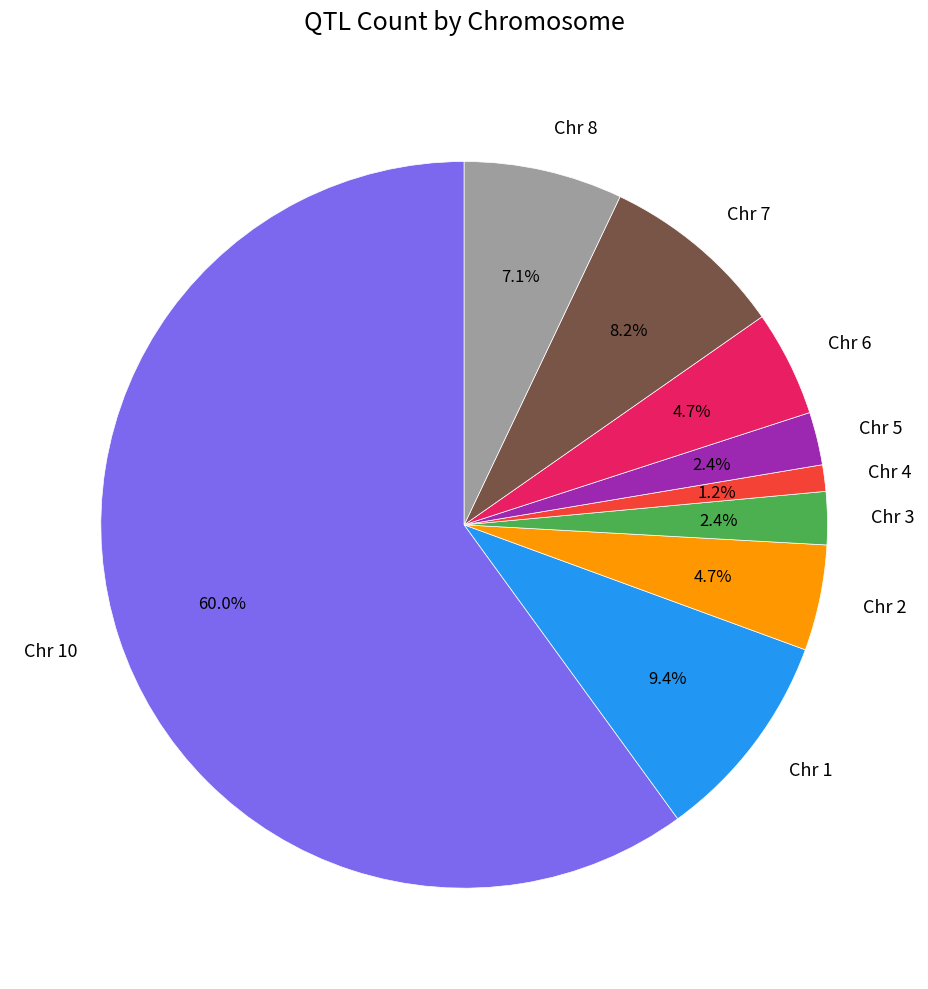

Between Chr 3 and Chr 8, which is larger?

Chr 8